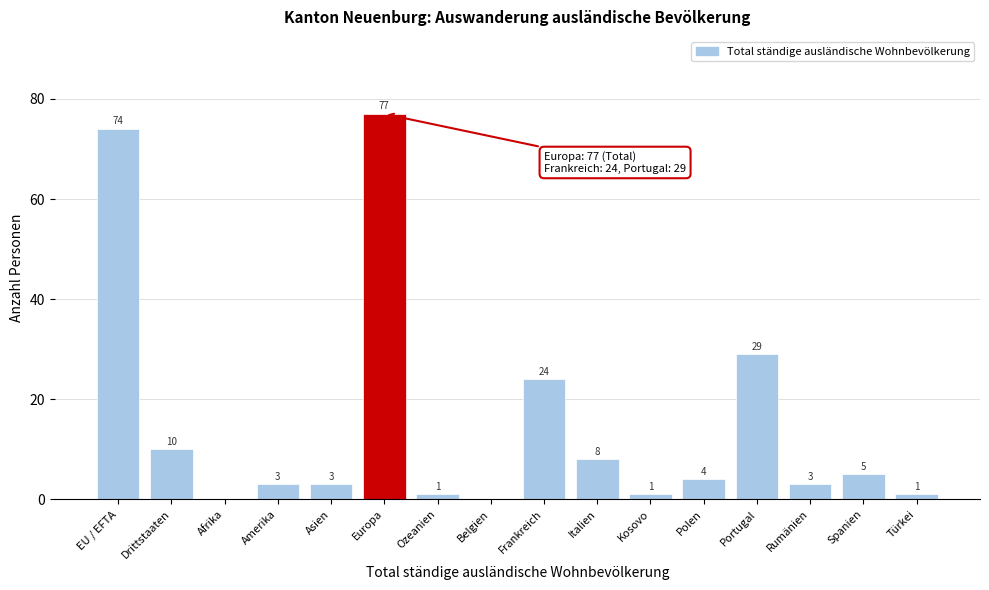

Reading left to right, extract all data points from this chart.

EU / EFTA=74	Drittstaaten=10	Afrika=0	Amerika=3	Asien=3	Europa=77	Ozeanien=1	Belgien=0	Frankreich=24	Italien=8	Kosovo=1	Polen=4	Portugal=29	Rumänien=3	Spanien=5	Türkei=1